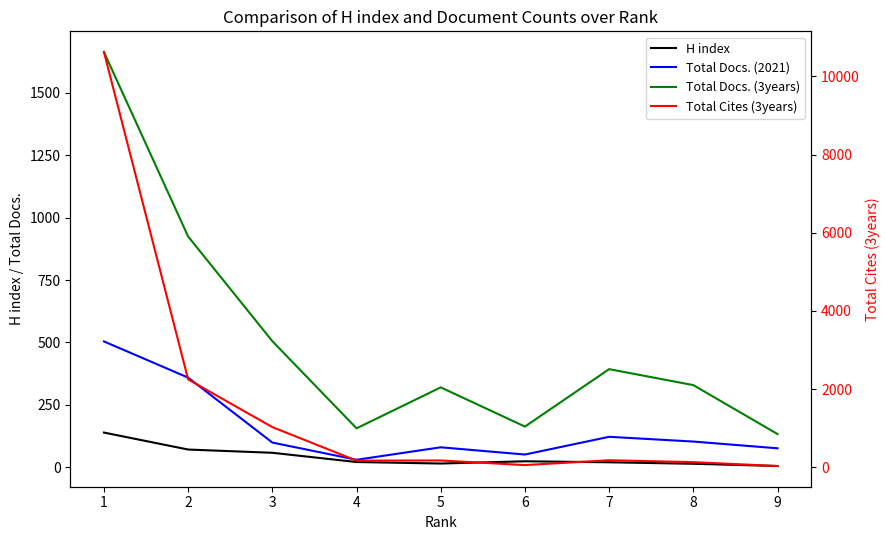

What is the difference between the highest and lowest values at 2?

2176